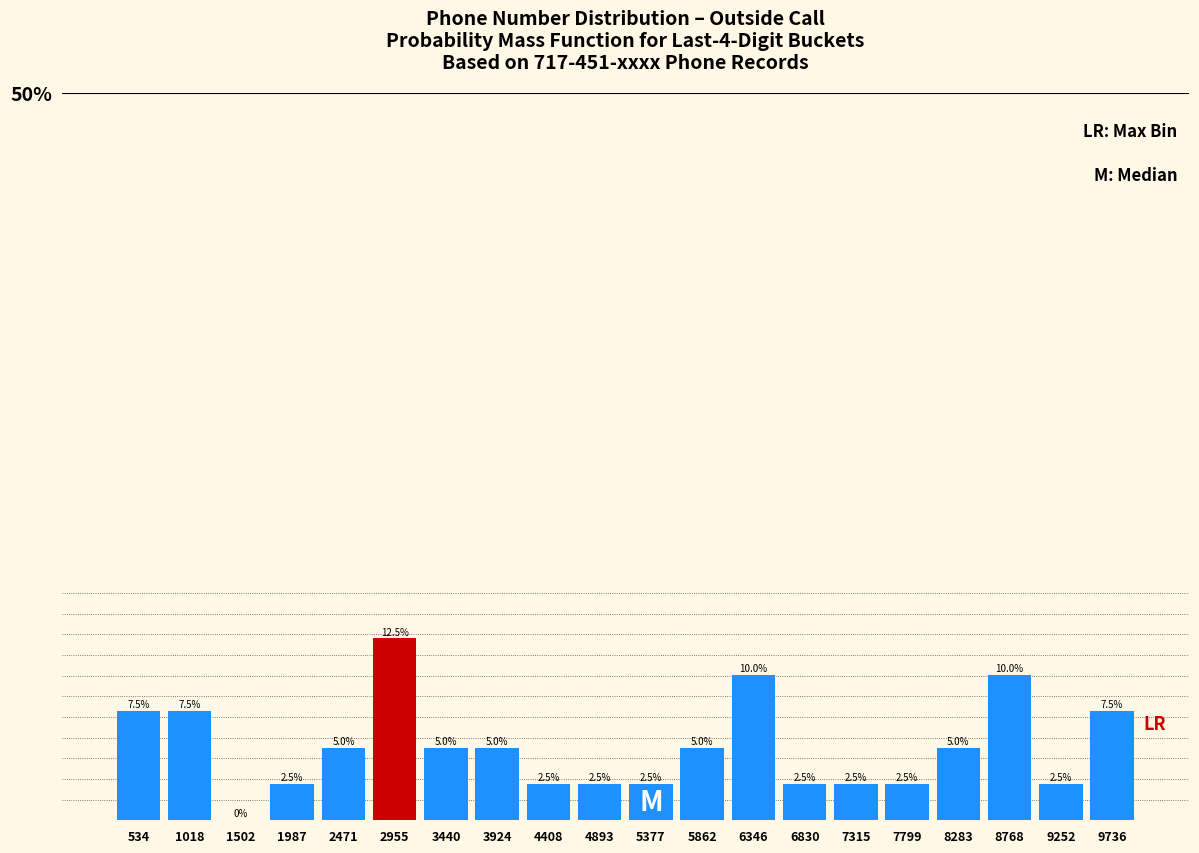

Over which range of the x-axis is the bar tallest?

2700 to 3200